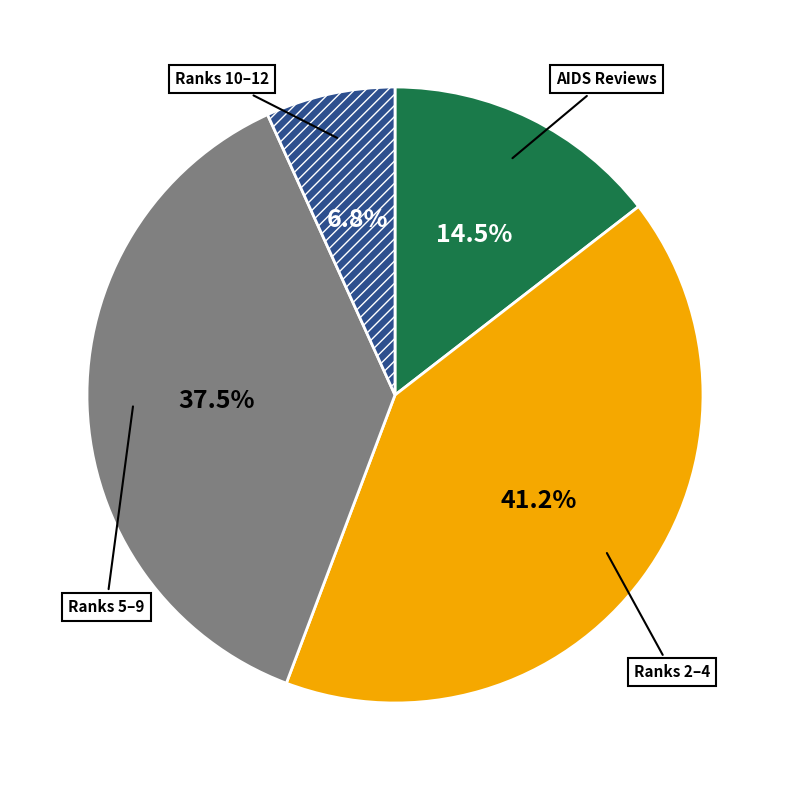

Is there any slice that represents more than half of the pie?

No